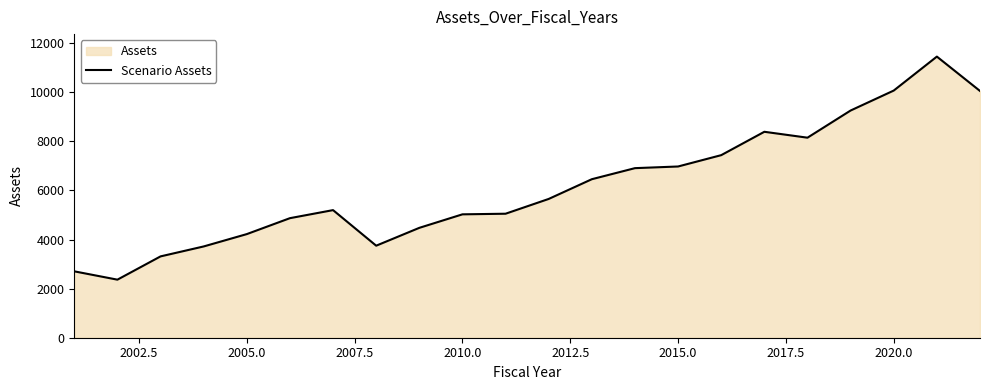

What is the approximate value at 2020.0?

10070.2